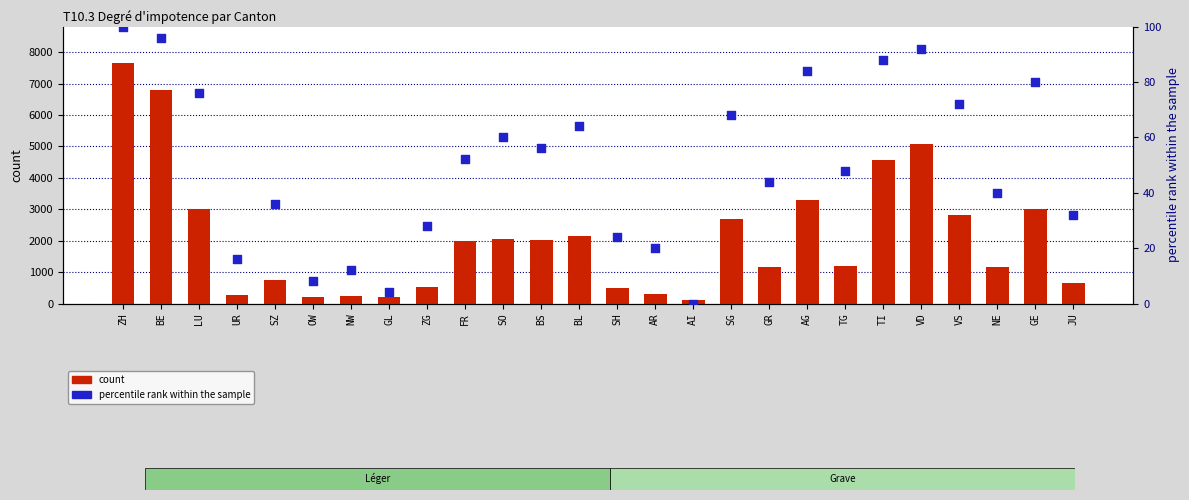

Which series has the largest Y range (max minus min)?

count